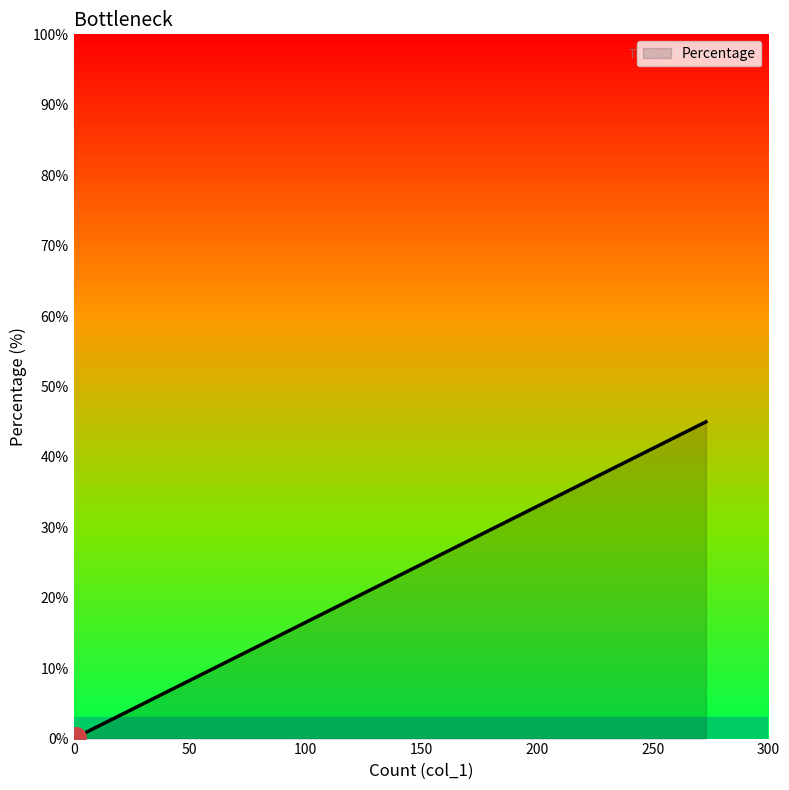

True or false: there are more than 1 points higher than both neighbors.

False